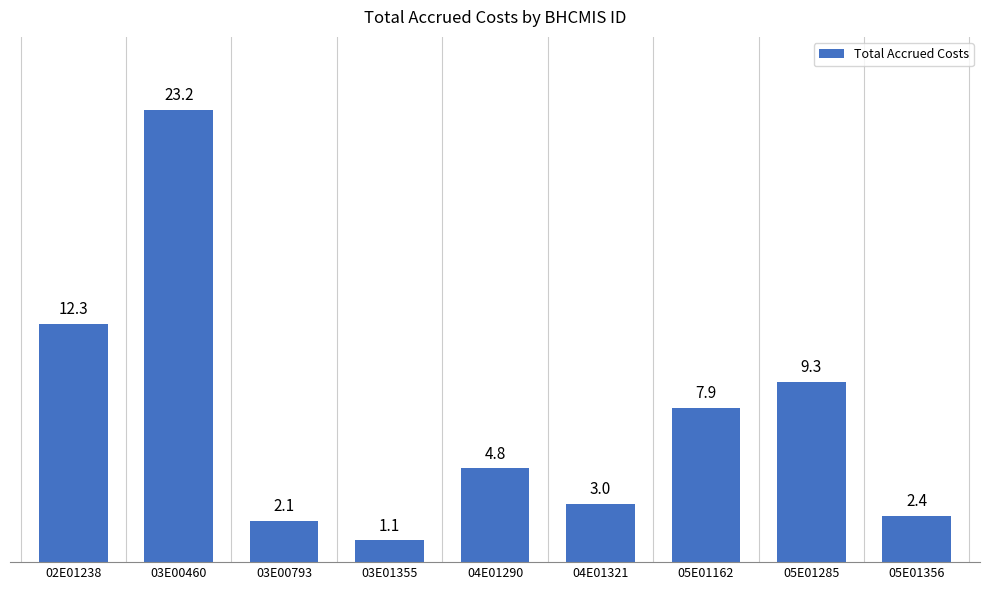

Are the bars horizontal?

No